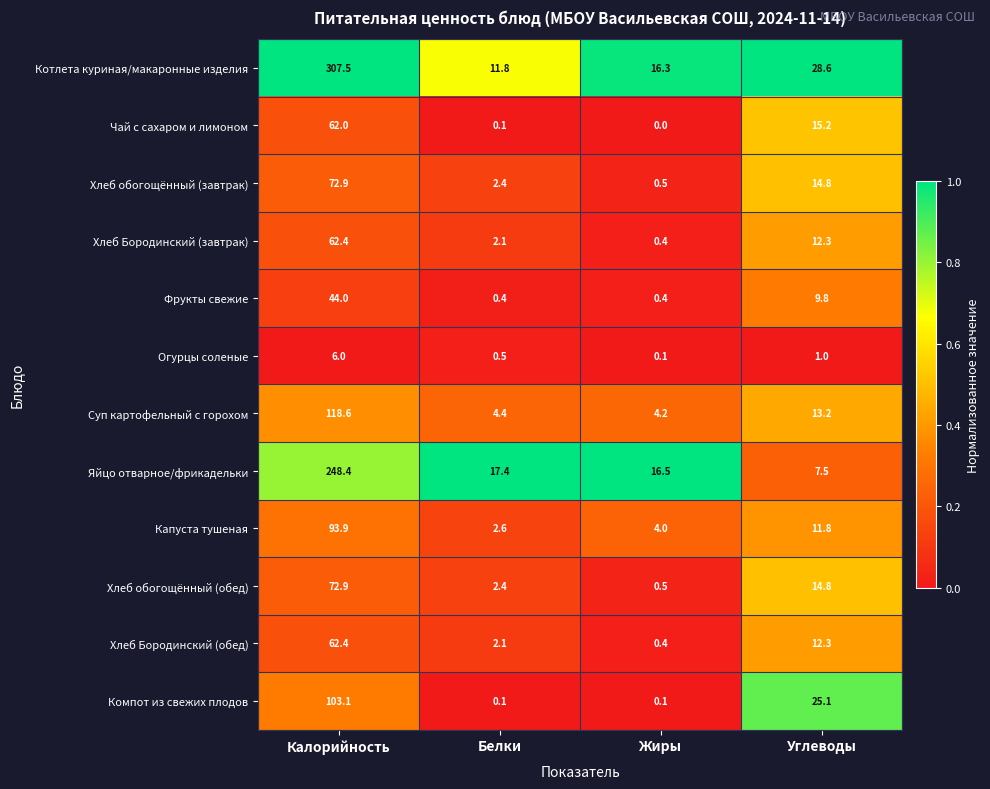

The Огурцы соленые series shows 6.0 at Калорийность. True or false?

True